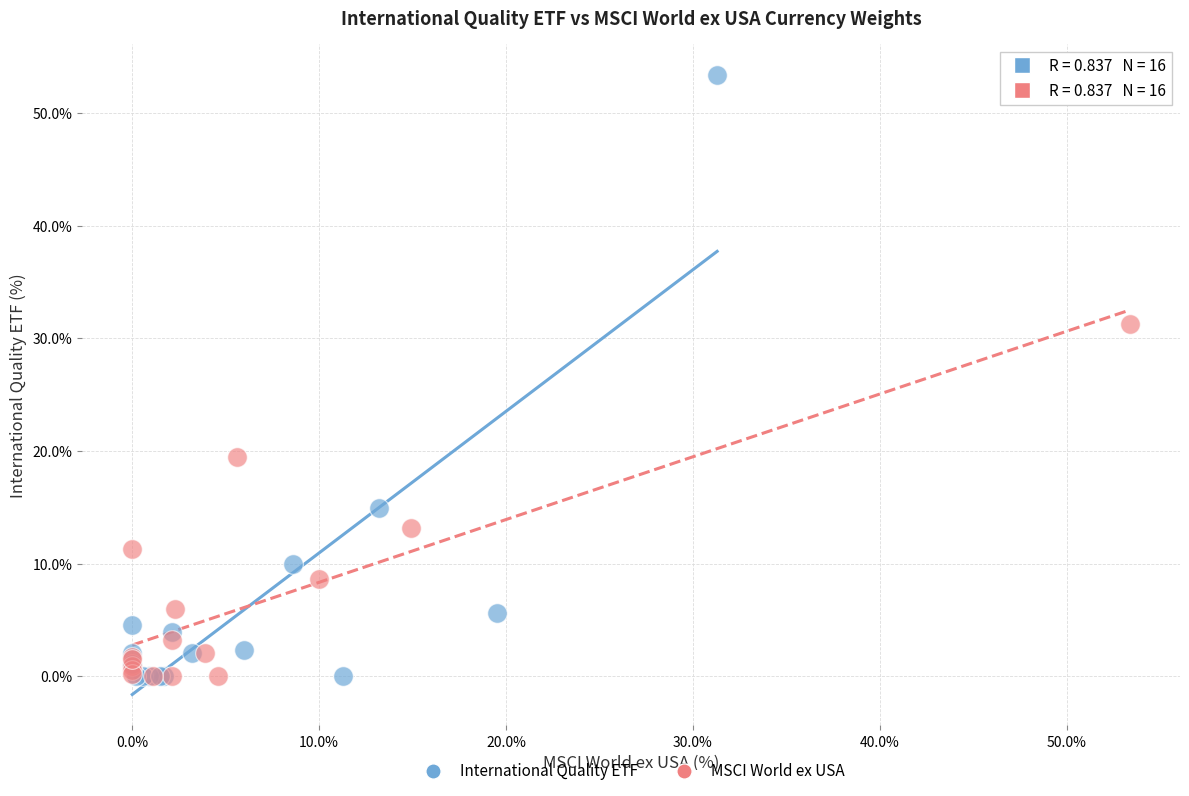

Which series has the largest Y range (max minus min)?

International Quality ETF